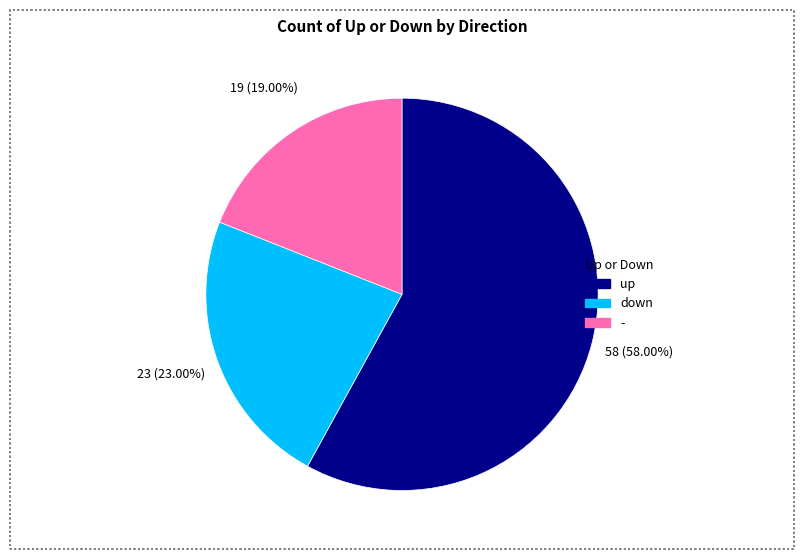

To the nearest percent, what is the average slice percentage?

33%